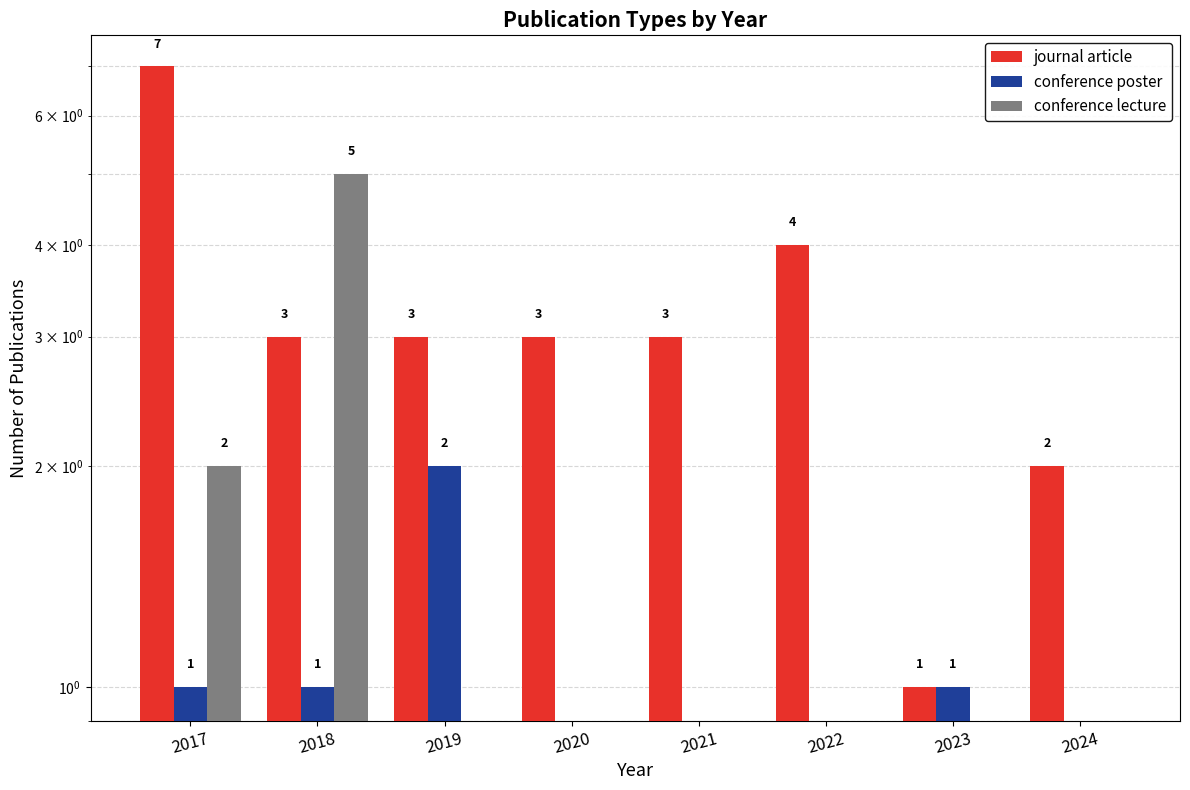

Reading left to right, extract all data points from this chart.

journal article: 7	3	3	3	3	4	1	2
conference poster: 1	1	2	0	0	0	1	0
conference lecture: 2	5	0	0	0	0	0	0